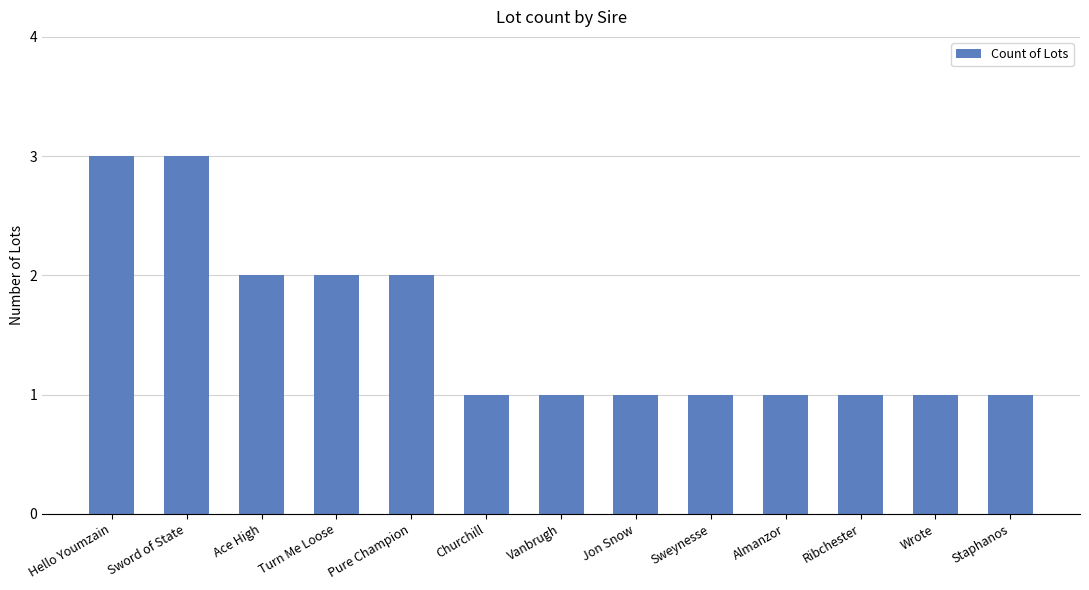

Count the number of categories in the chart.

13